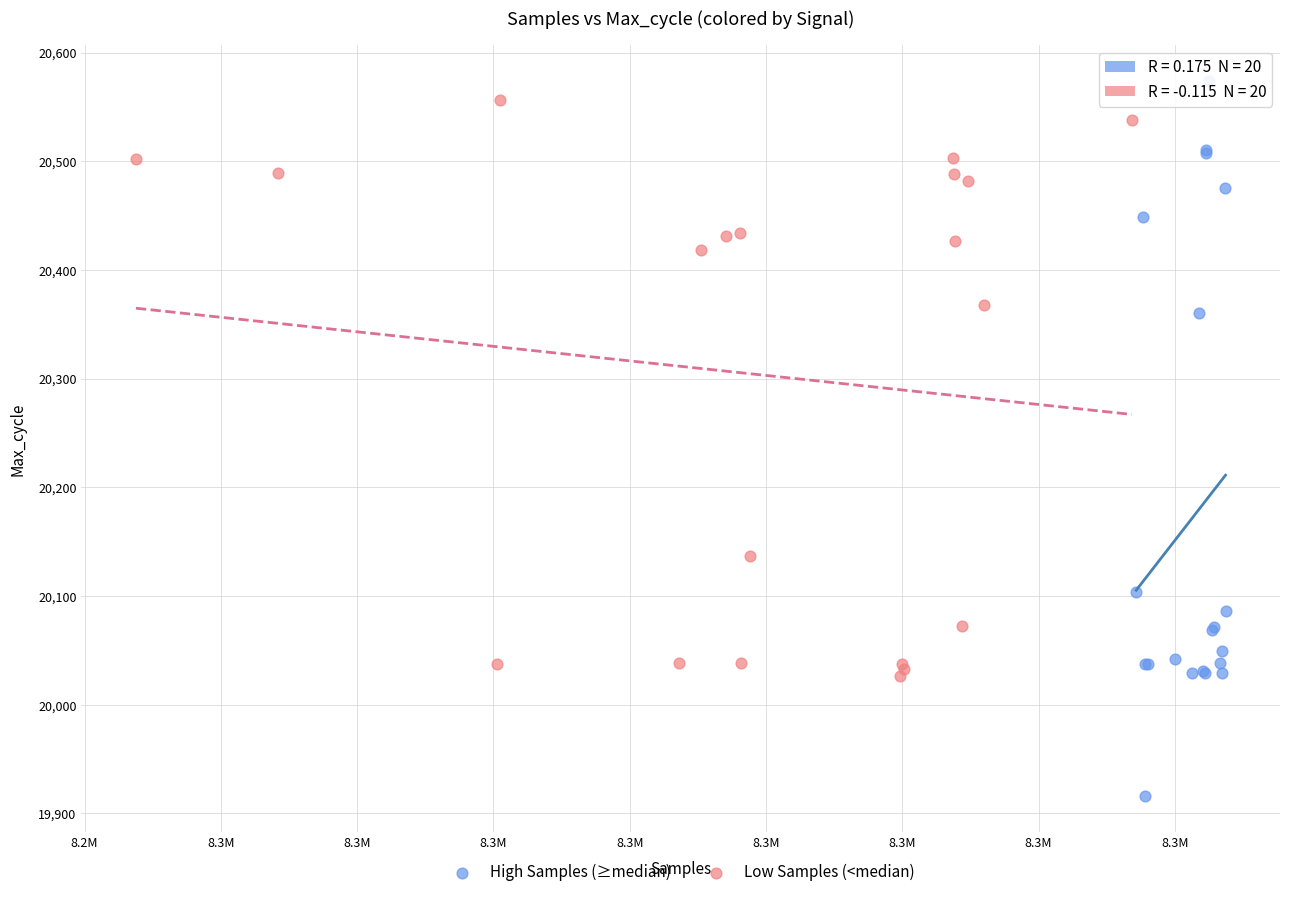

Which series reaches the minimum Y coordinate?

High Samples (≥median)